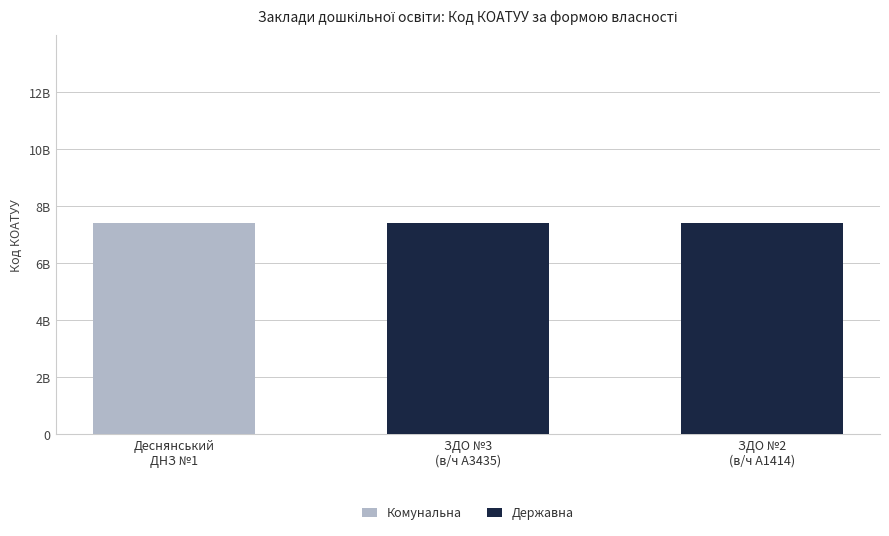

What is the difference between the Комунальна values at Деснянський
ДНЗ №1 and ЗДО №3
(в/ч А3435)?

7422055400